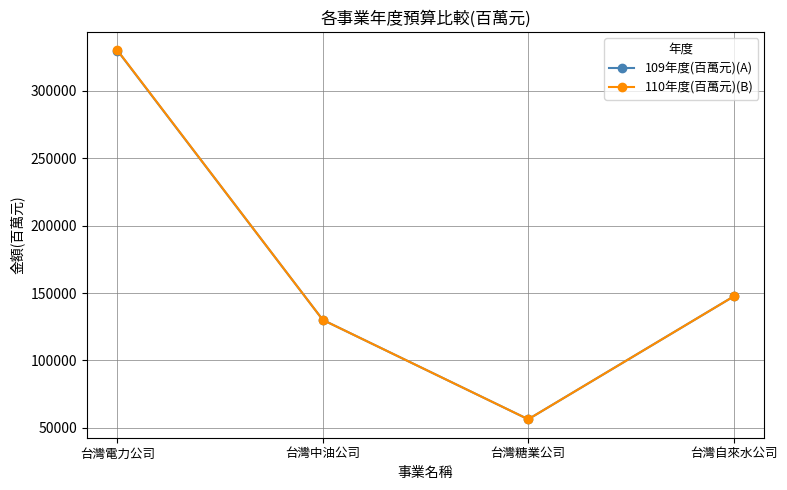

Which series has the widest spread of values?

110年度(百萬元)(B)